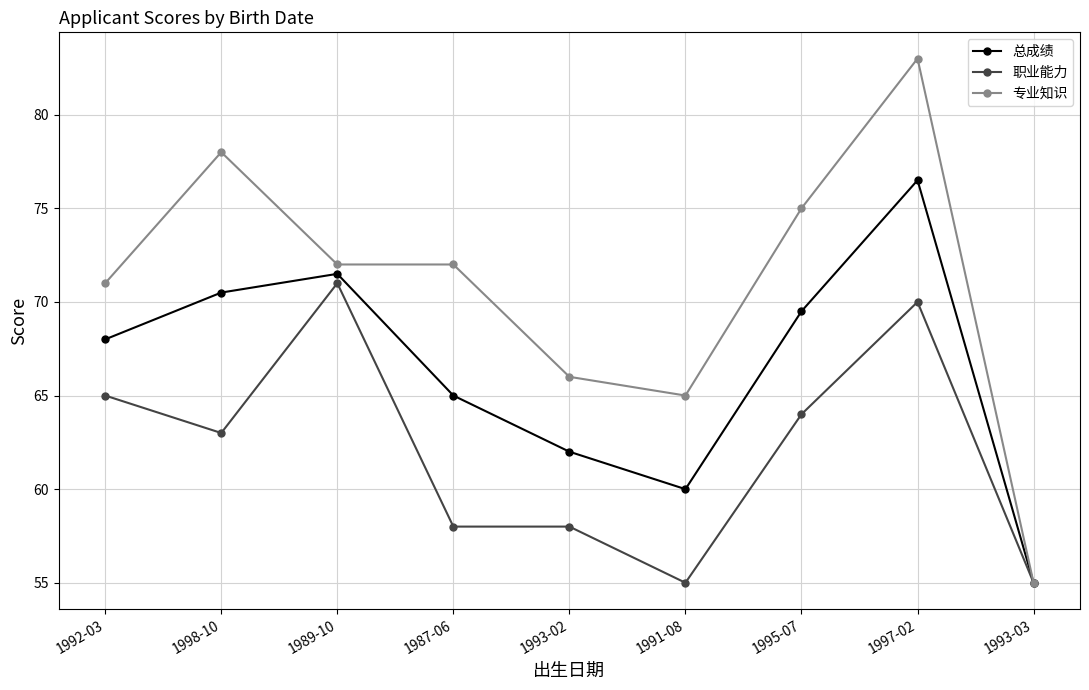

What is the smallest value displayed?

55.0